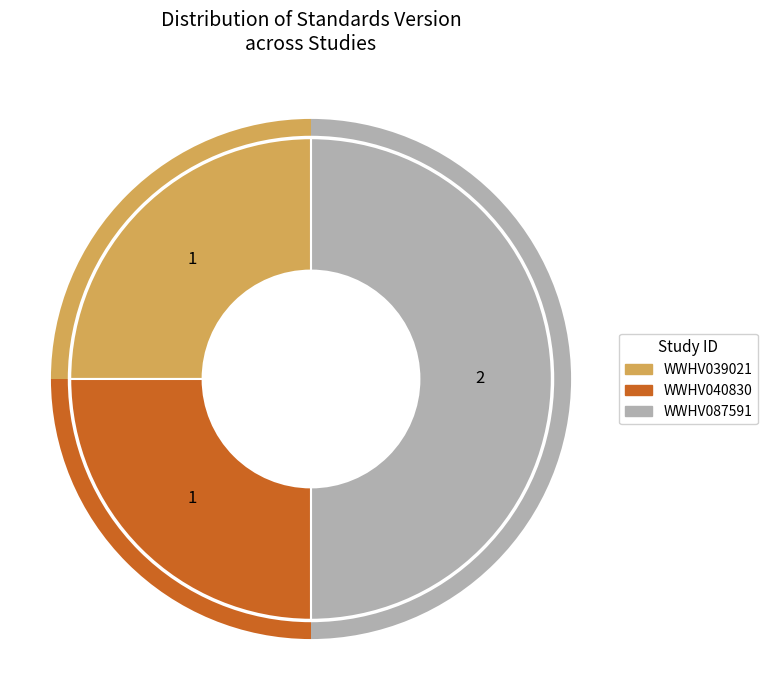

Does any single category account for the majority?

No